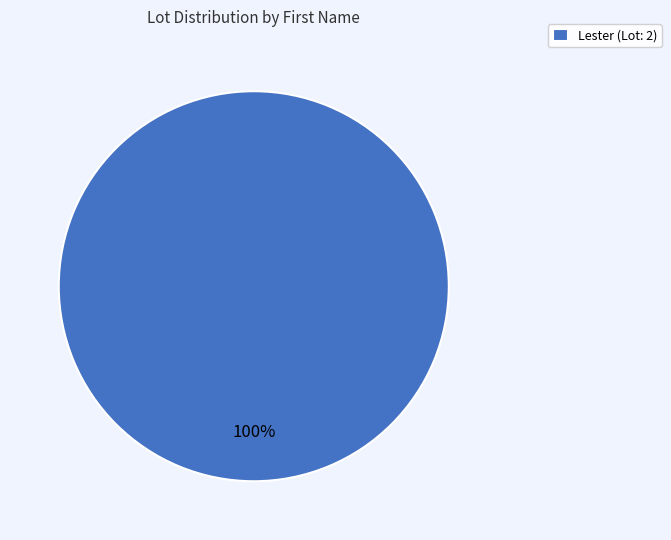

True or false: Lester (Lot: 2) accounts for 100% of the total.

True